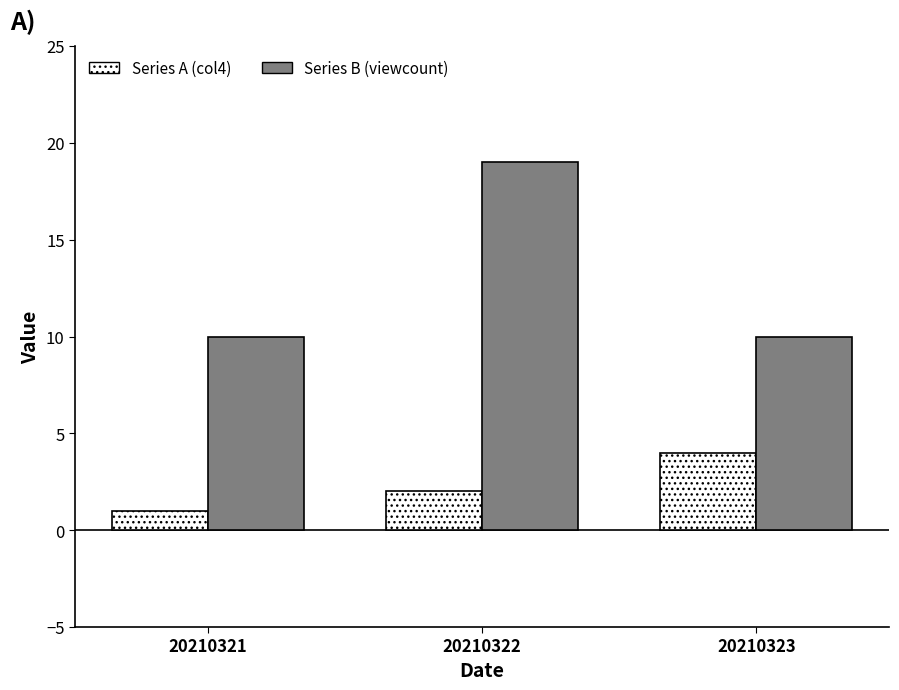

Rank the series by their maximum value, from highest to lowest.

Series B (viewcount), Series A (col4)